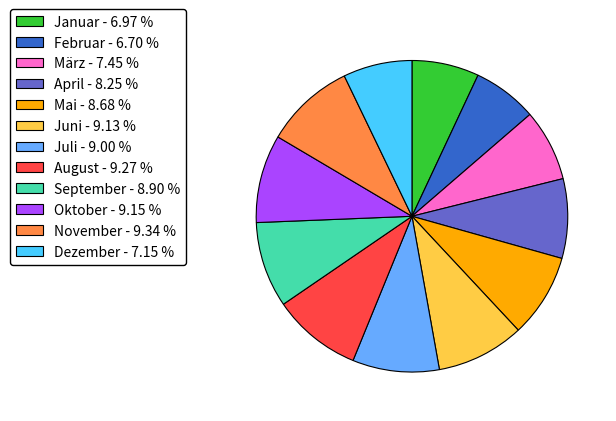

Does August account for over 50% of the chart?

No